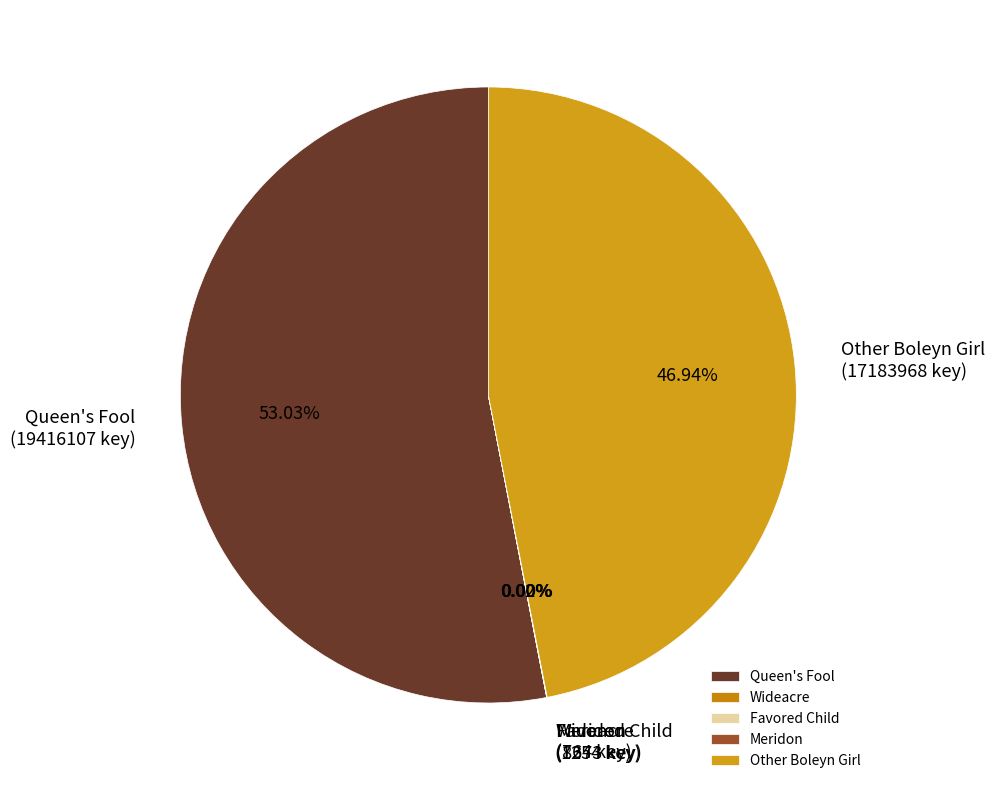

Which category has the biggest portion of the pie?

Queen's Fool